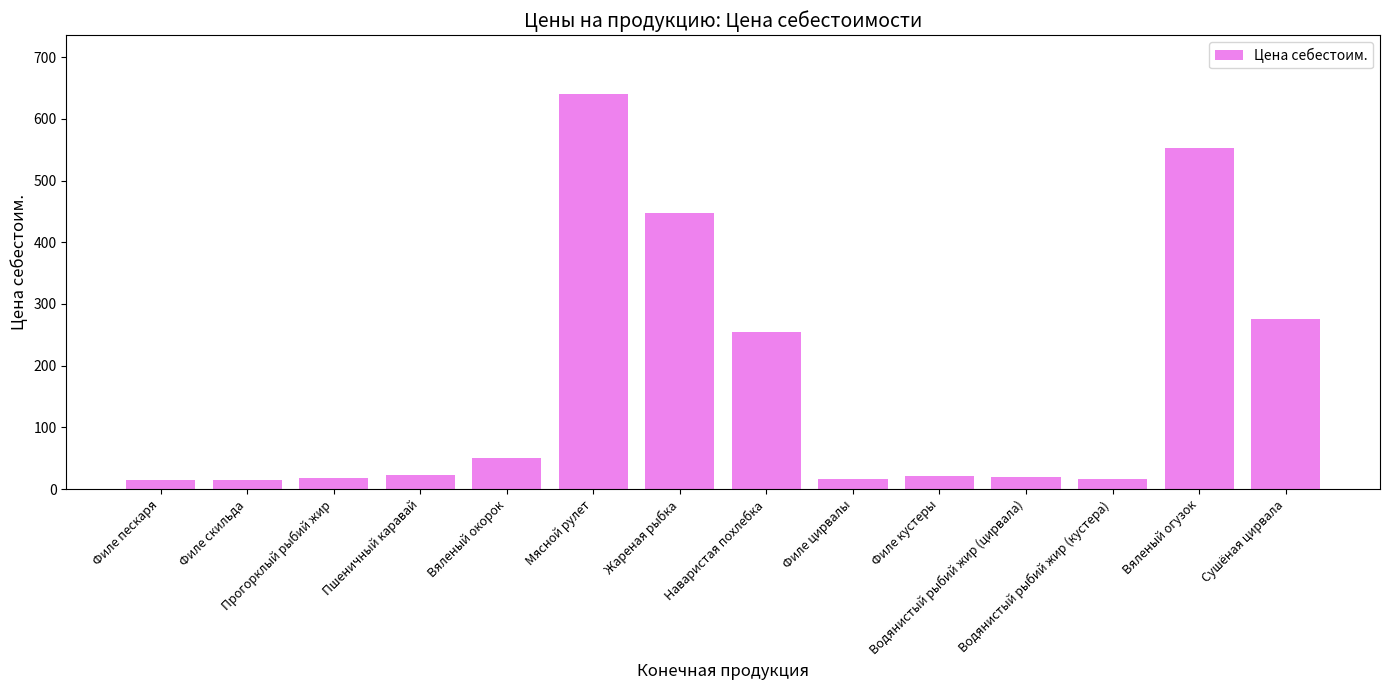

What is the ratio of the value at Пшеничный каравай to the value at Филе кустеры?

1.0